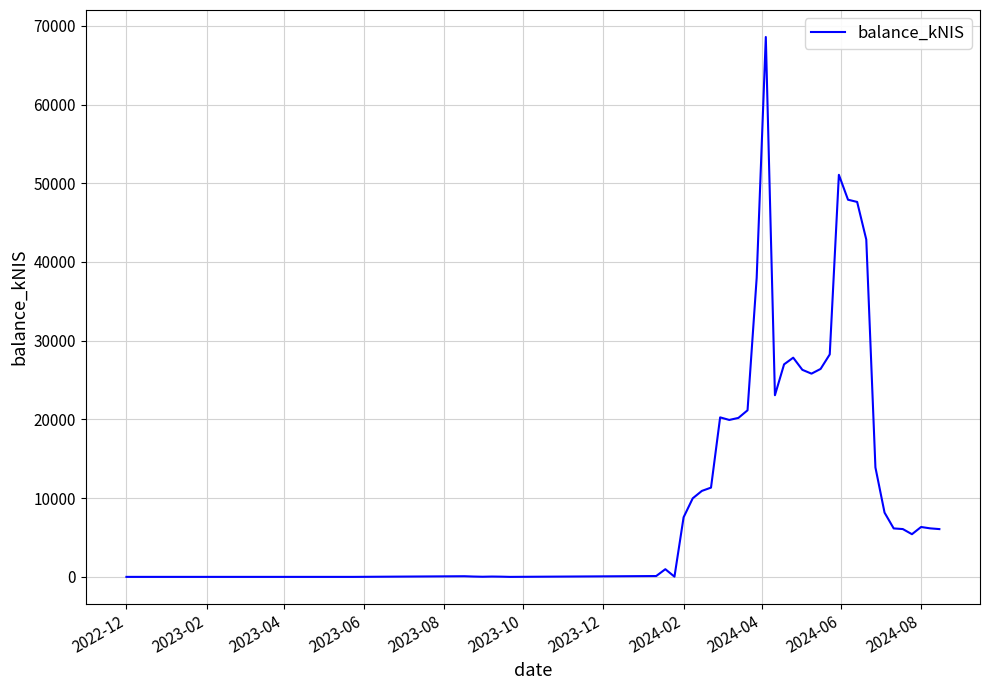

What is the difference between the maximum and minimum values?

68575.6